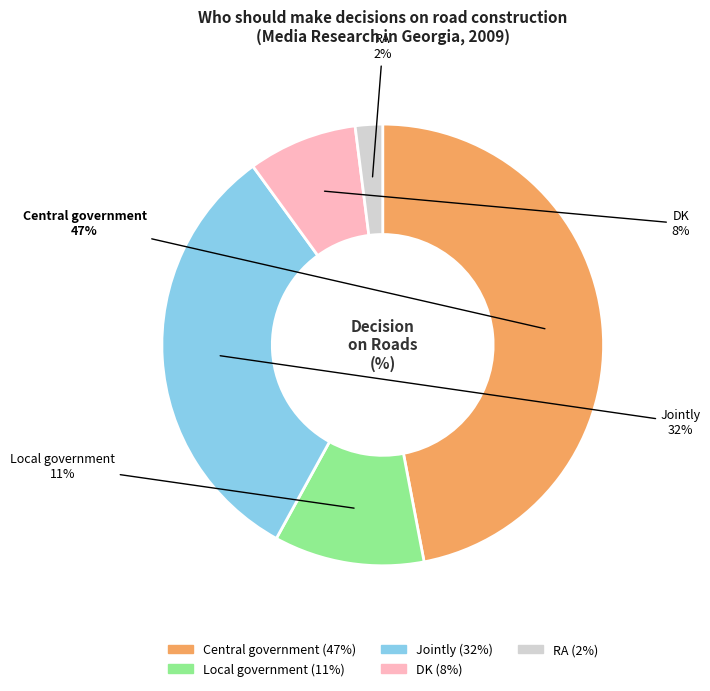

To the nearest percent, what is the combined percentage of Central government and DK?

55%